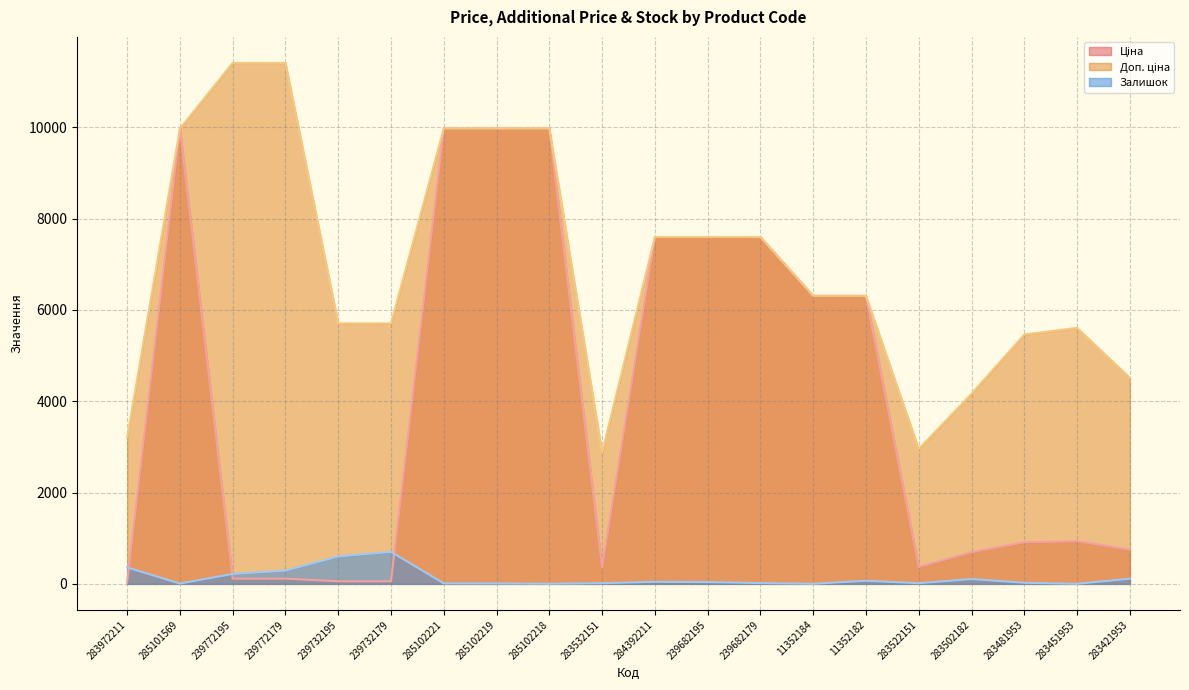

What is the value of the Ціна point at the 17th from the left?

694.3